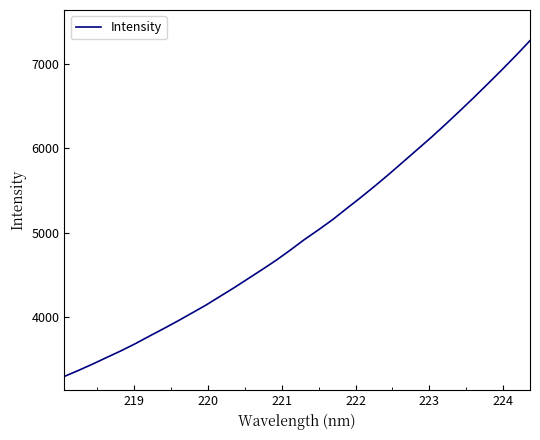

What is the difference between the maximum and minimum values?

3990.1